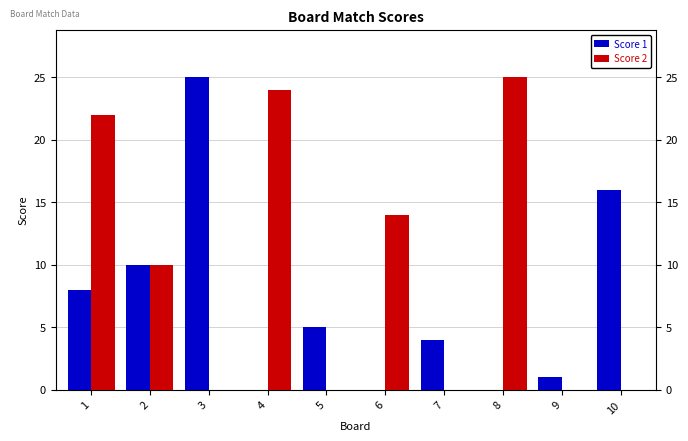

Where is Score 1 nearest to the value 12?

2